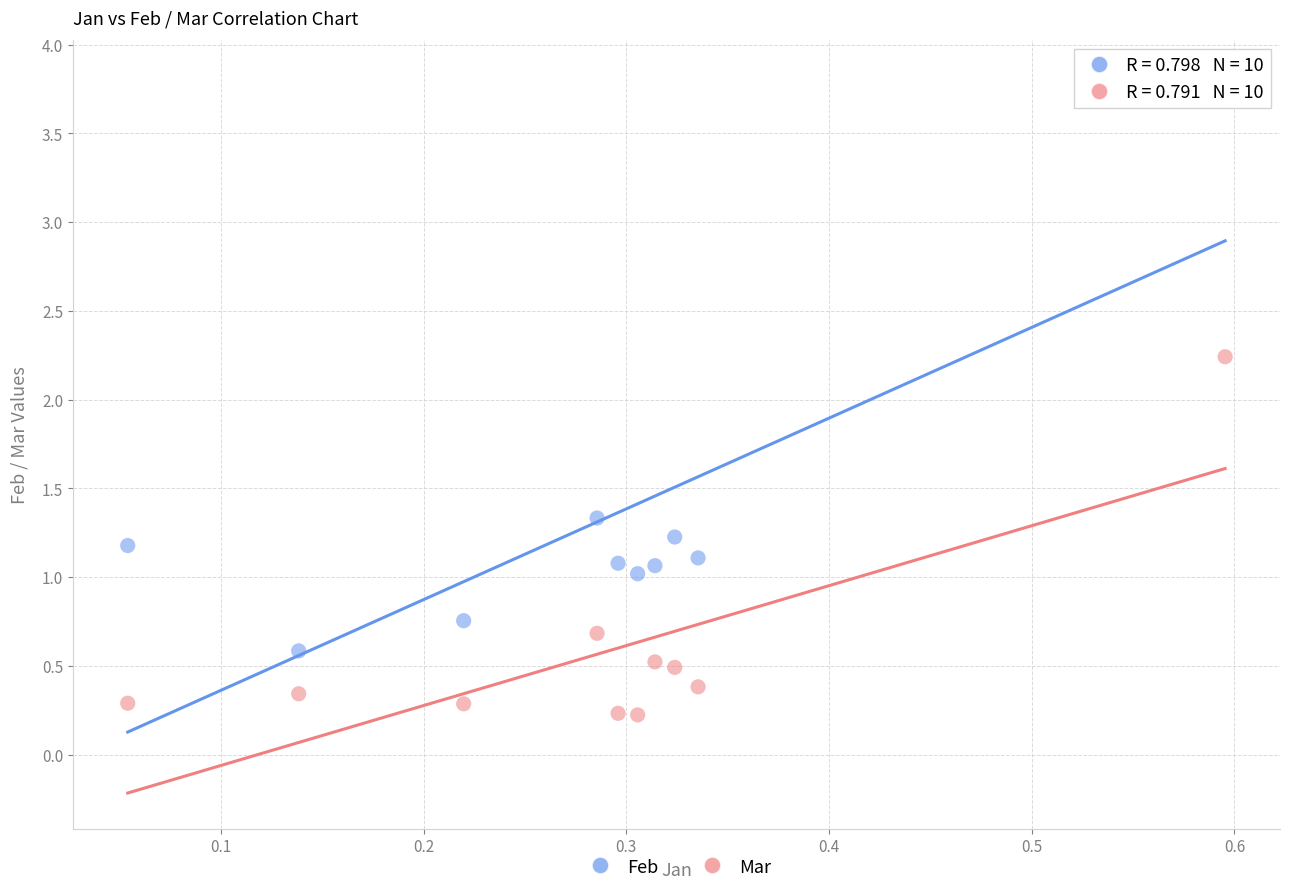

Which series contains the highest Y value?

Feb